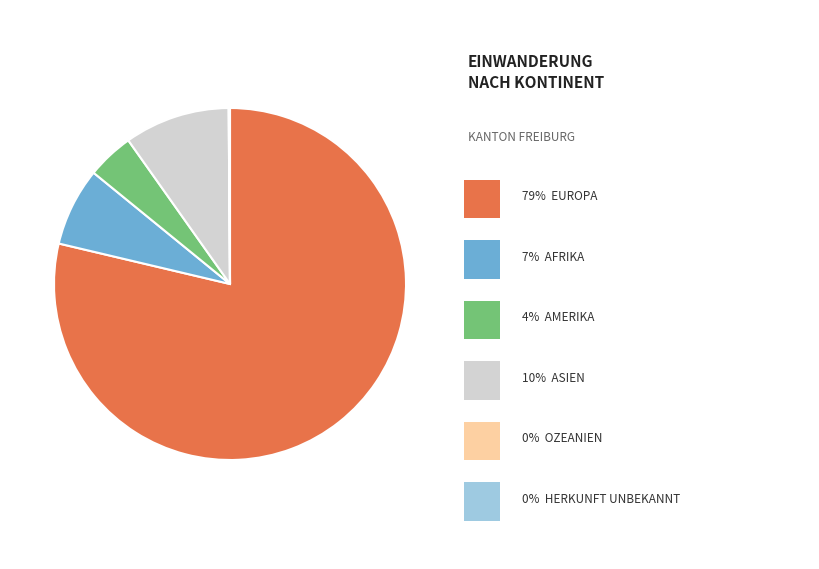

Is there any slice that represents more than half of the pie?

Yes